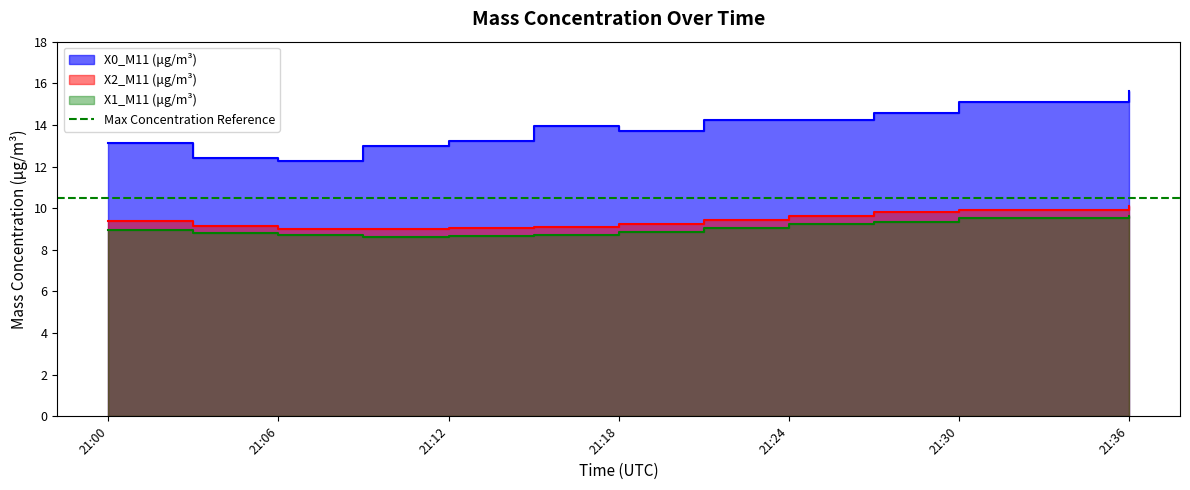

At how many categories does at least one series exceed 13?

10